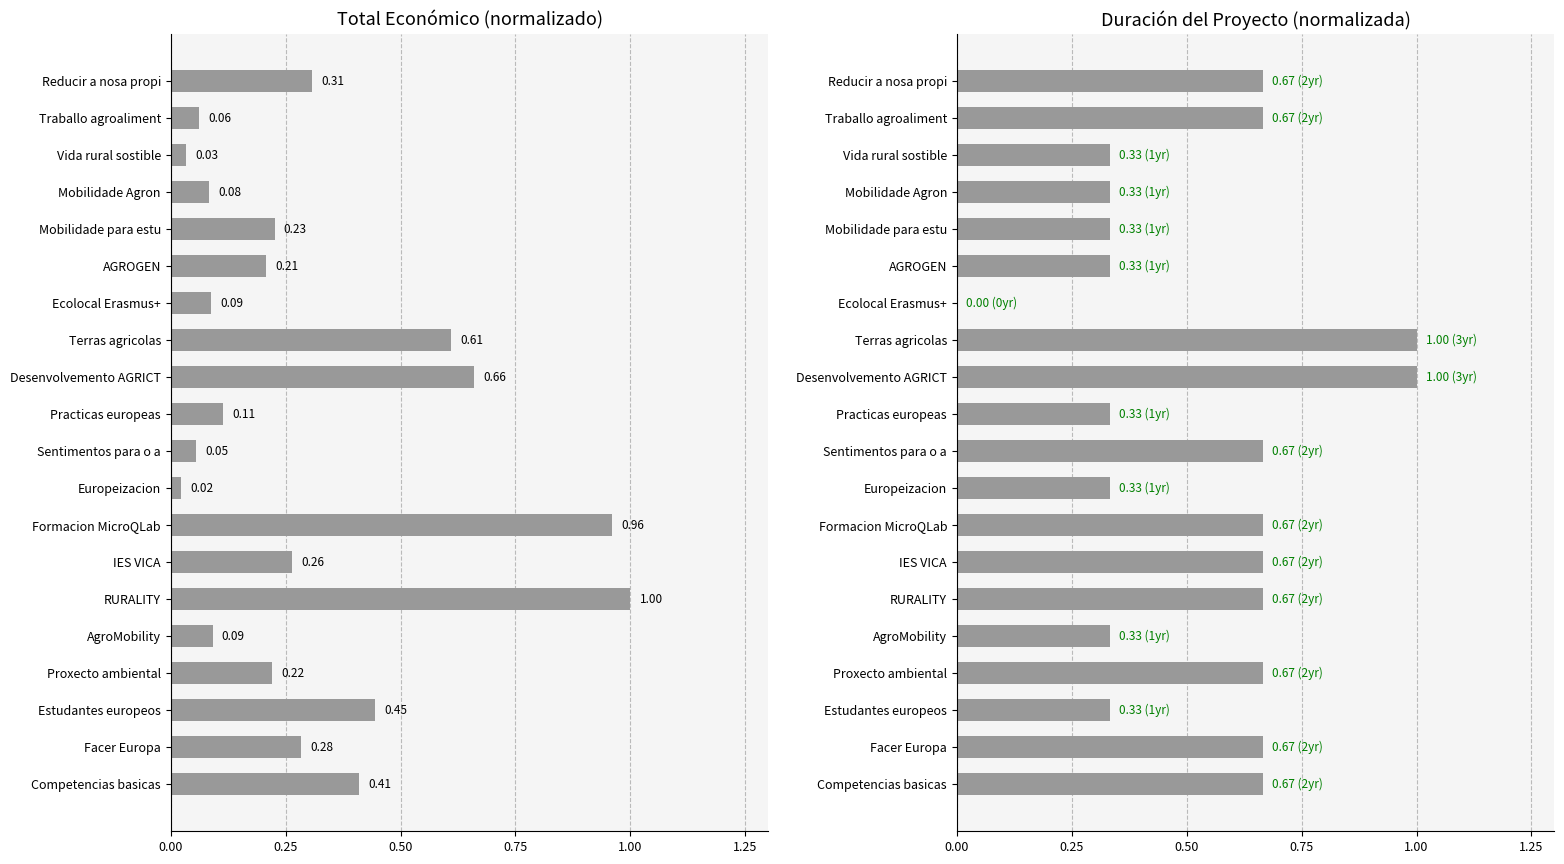

How many bars are there in total?

40